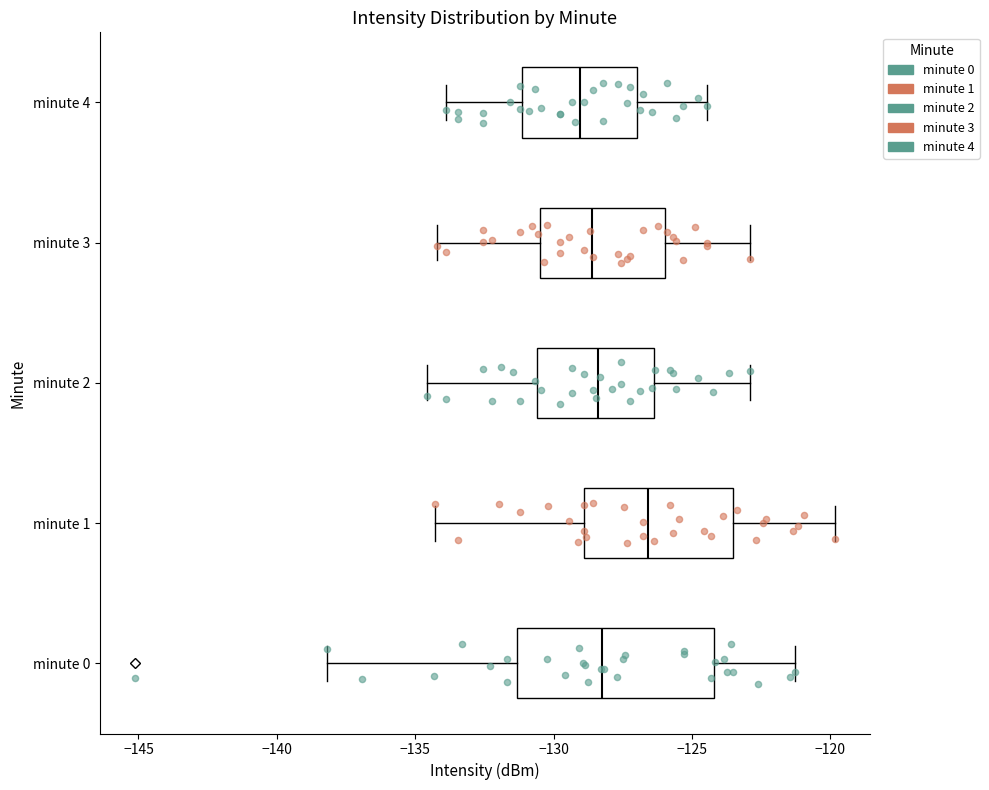

Comparing the boxes themselves (not the whiskers), which one is the widest?

minute 0